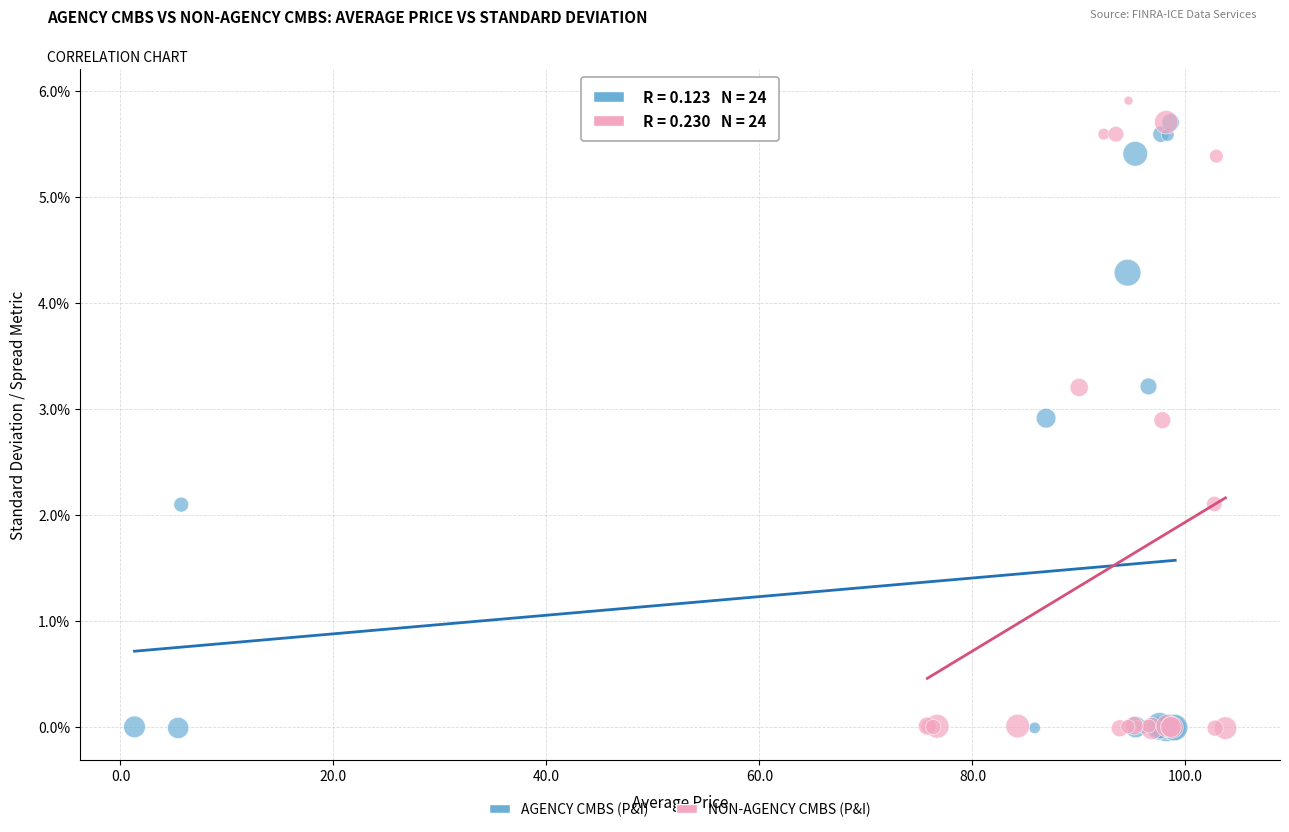

Which series has the widest spread of Y values?

NON-AGENCY CMBS (P&I)